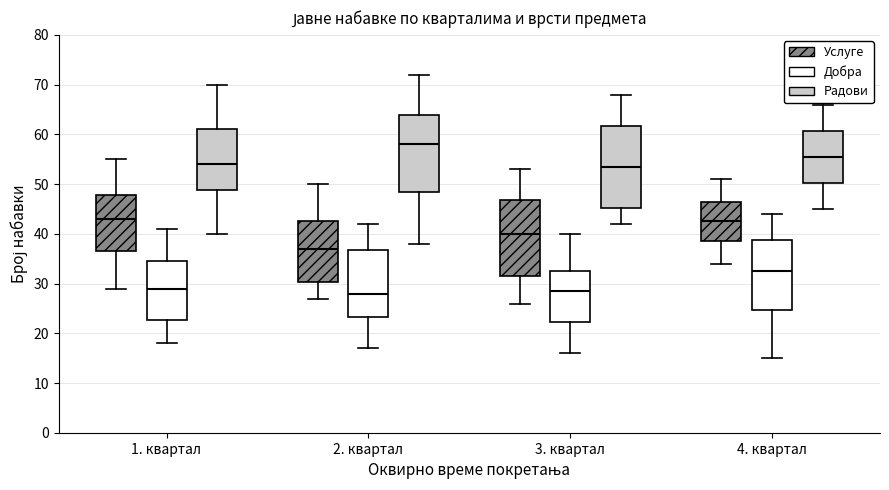

Comparing the boxes themselves (not the whiskers), which one is the tallest?

3. квартал (Радови)